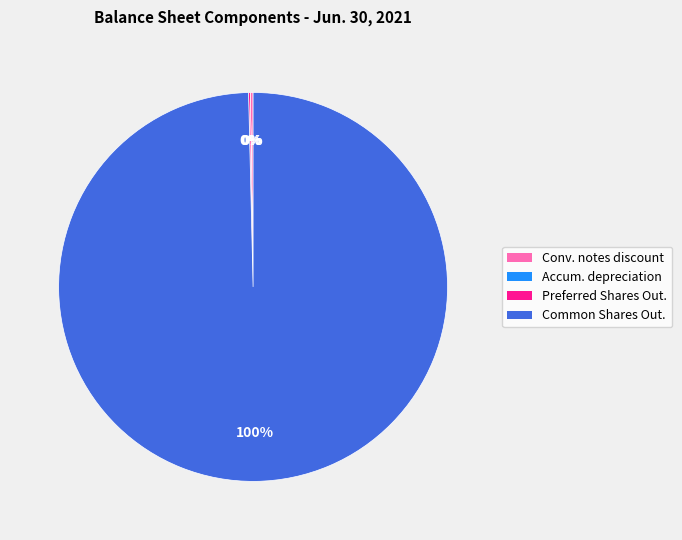

To the nearest percent, what is the difference between the largest and smallest slice percentages?

100%